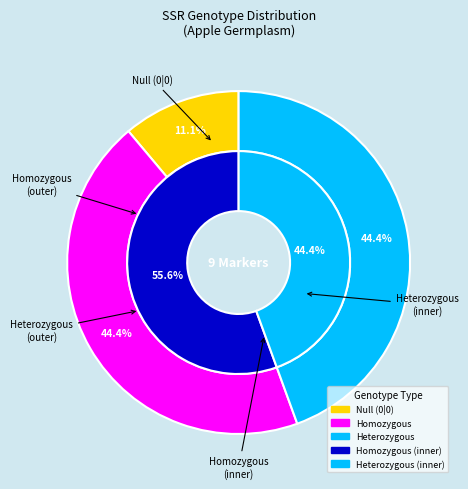

What portion of the pie excludes GD142?

100.0%